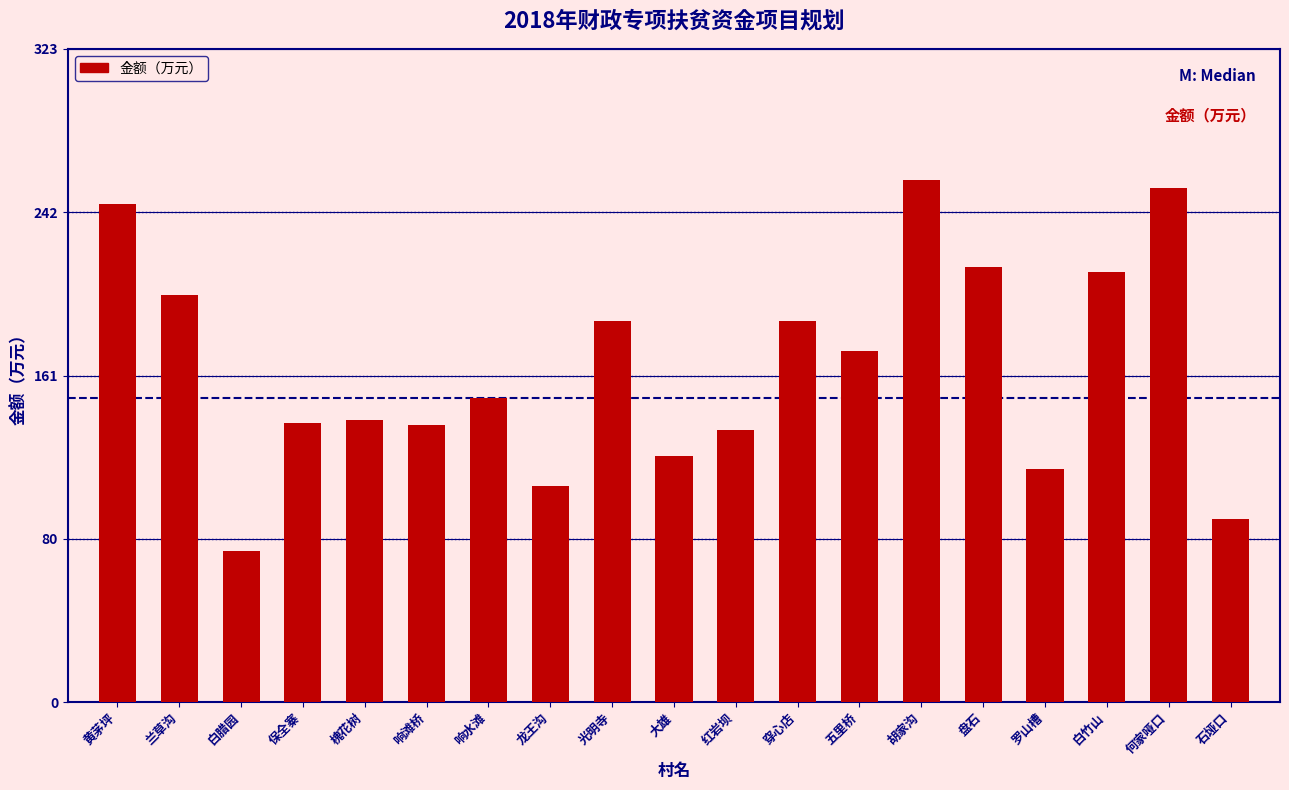

What is the label of the 9th bar from the right?

红岩坝